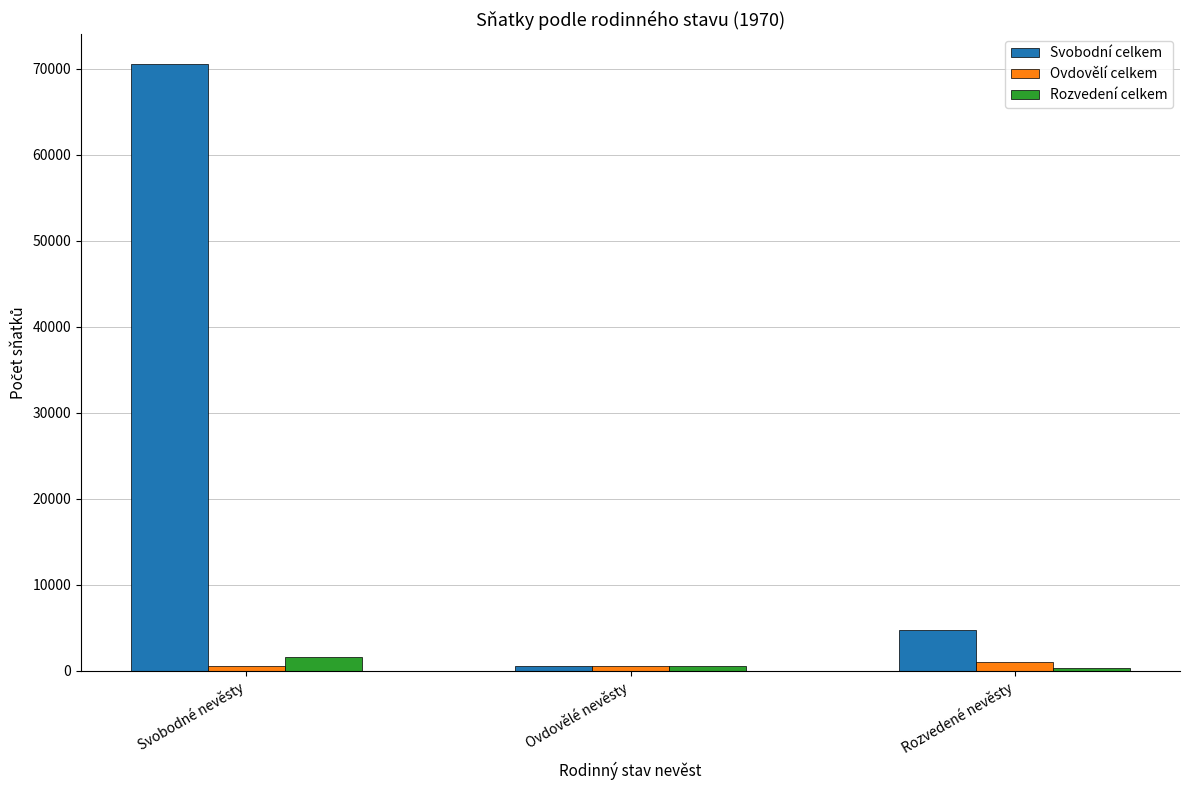

At how many categories does at least one series exceed 49775?

1